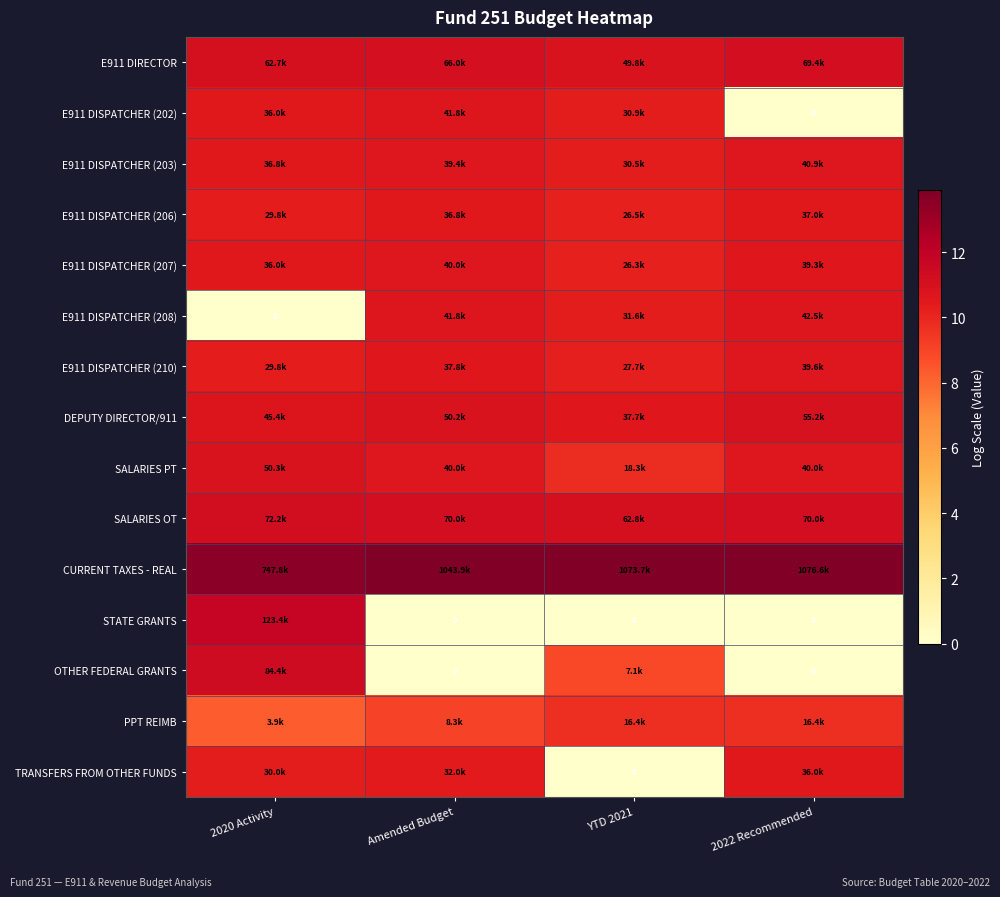

How many distinct data groups are displayed?

15